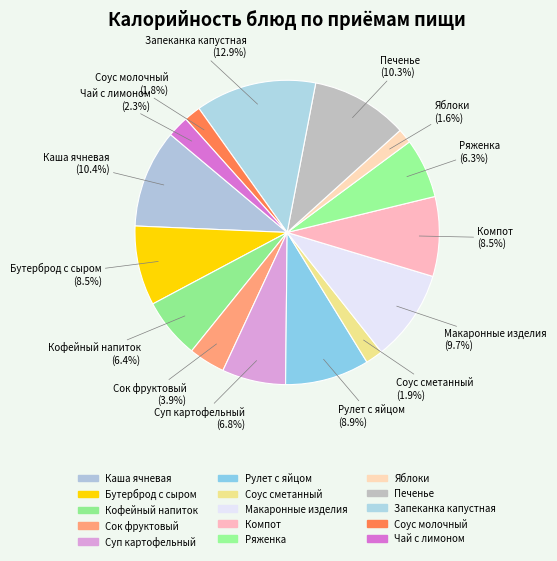

To the nearest percent, what percentage of the pie is Запеканка капустная?

13%